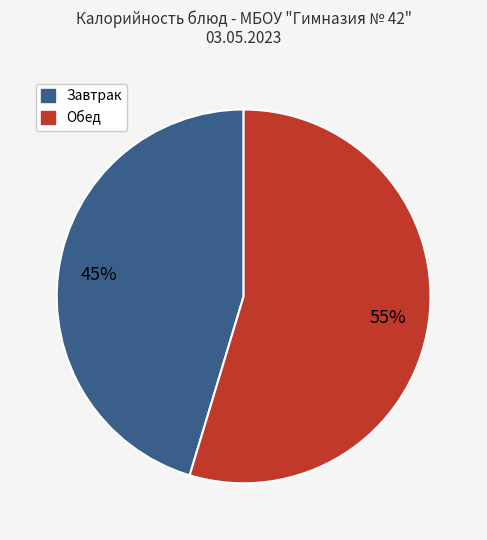

How many segments does this pie chart have?

2